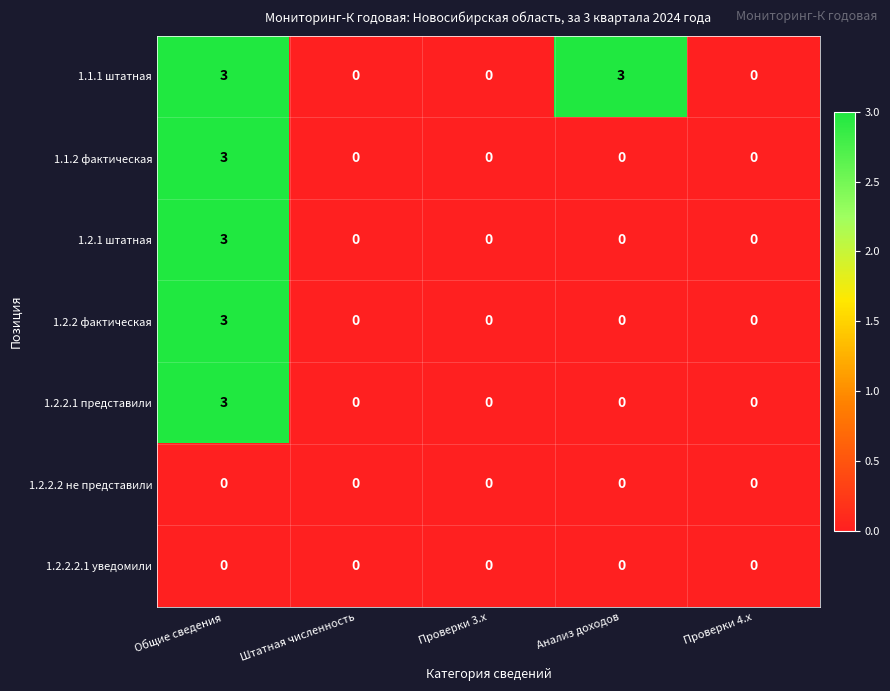

How many 1.2.1 штатная values are between 0 and 1?

4